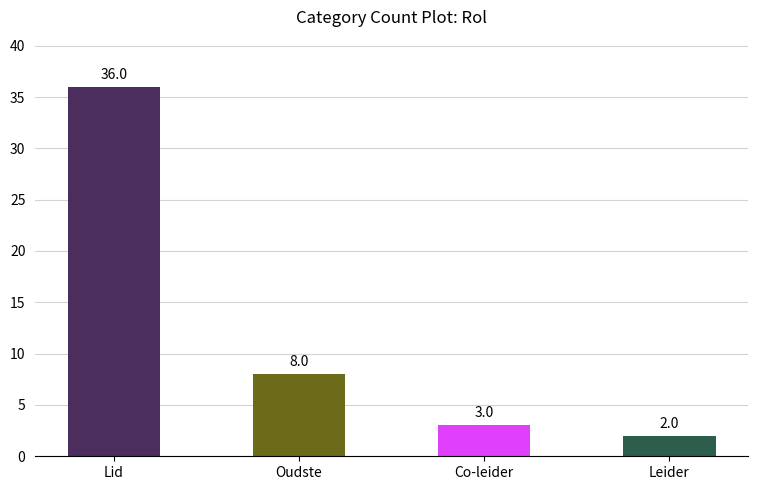

What is the label of the 4th bar from the right?

Lid